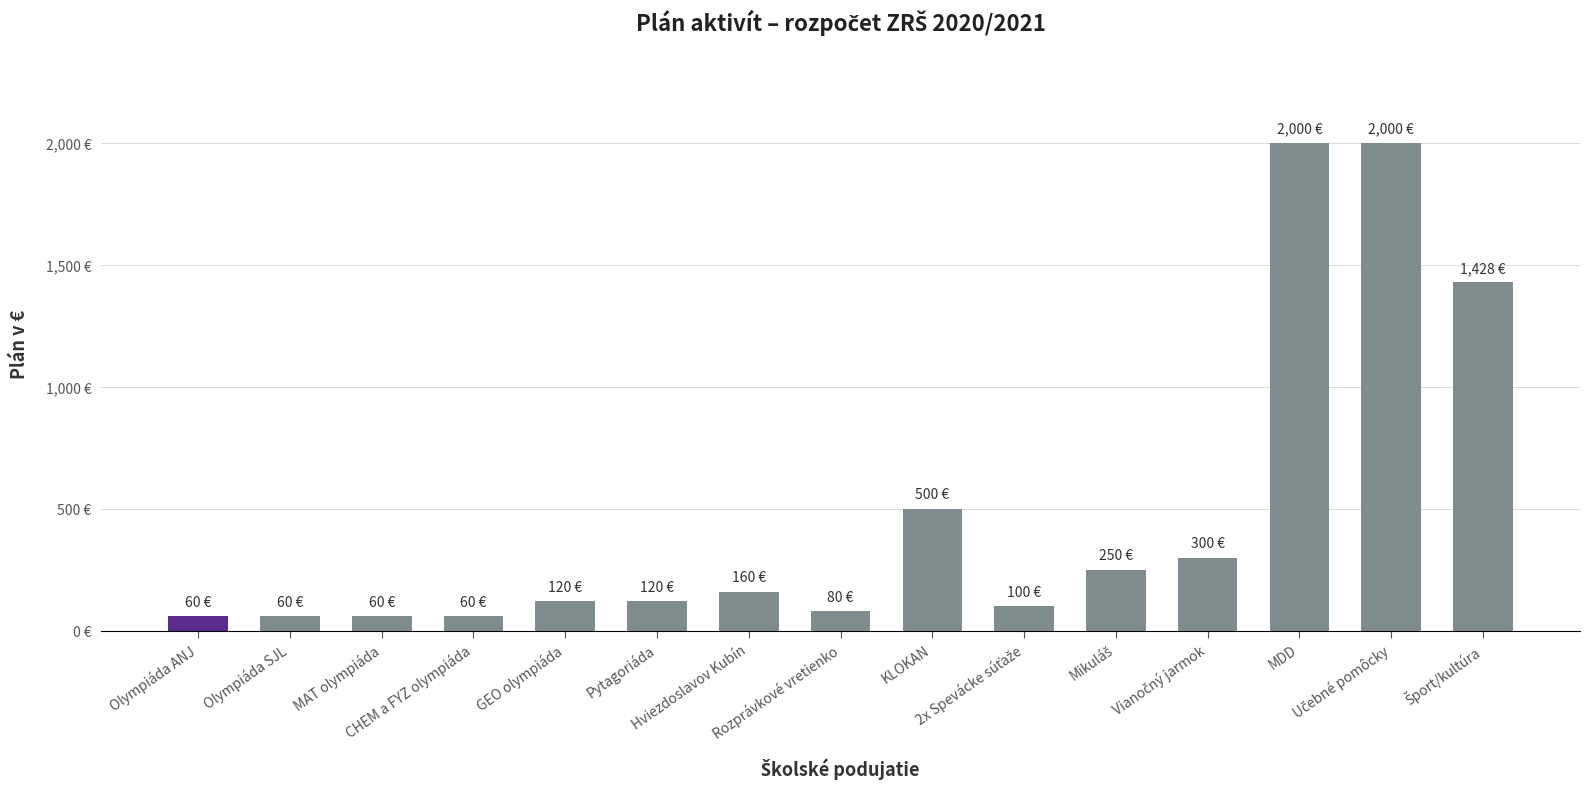

Approximately how many times larger is the value at MDD compared to Mikuláš?

8.0